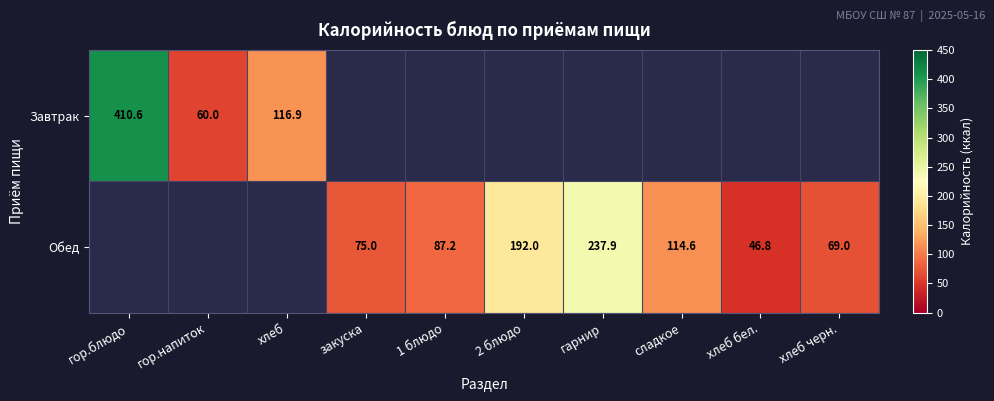

Is it true that Завтрак equals 116.9 at хлеб?

True